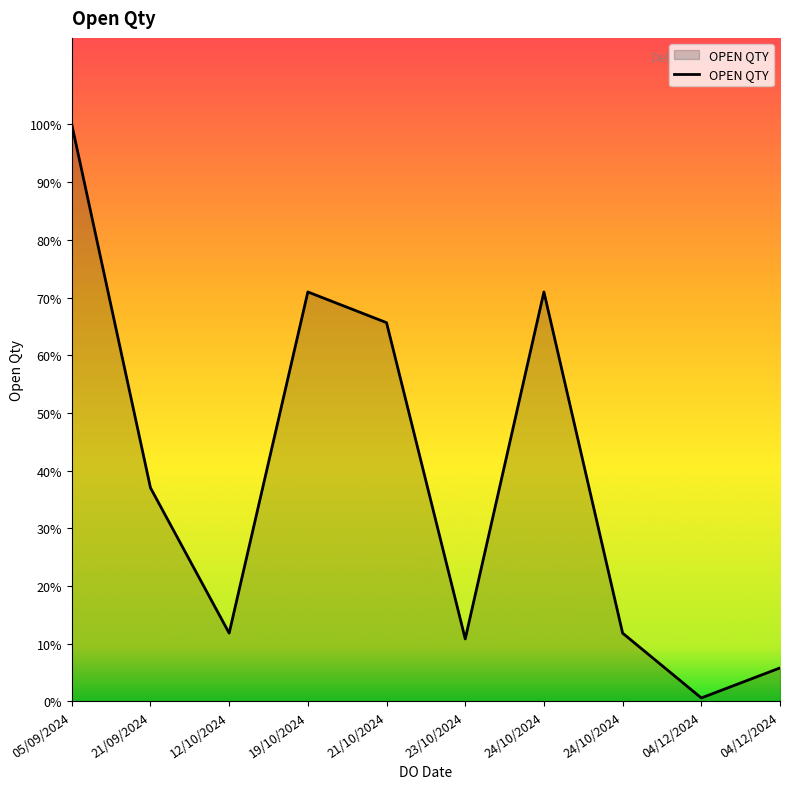

How many interior local valleys (lower than both neighbors) does the data have?

3